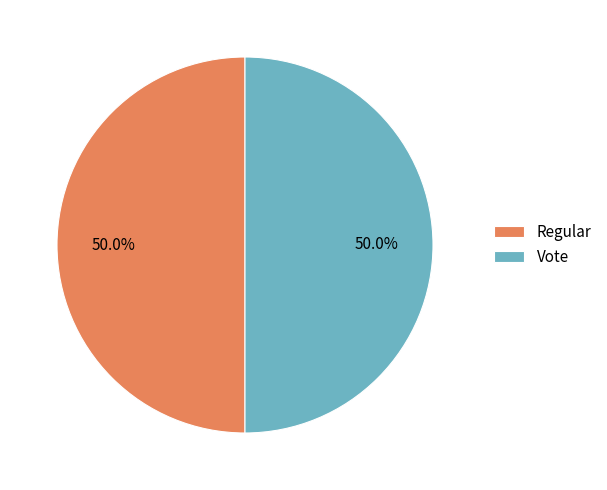

Approximately how many times larger is the value at Vote compared to Regular?

1.0